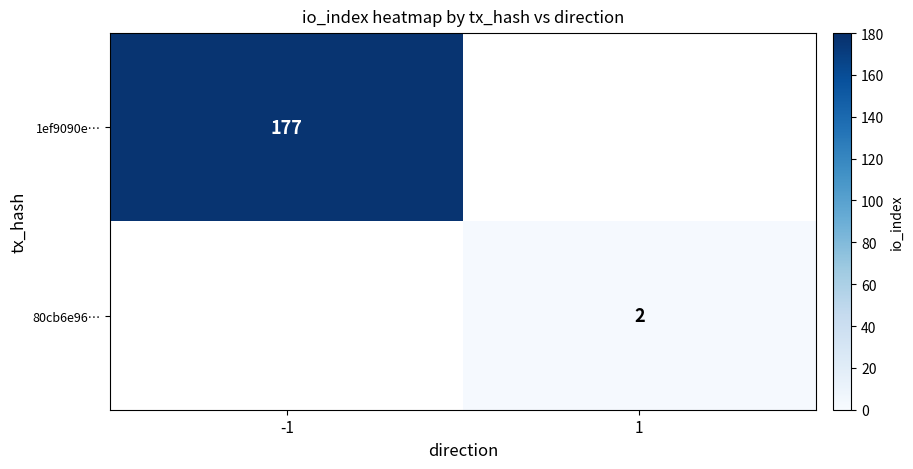

The 80cb6e96… series shows 0 at 1. True or false?

False